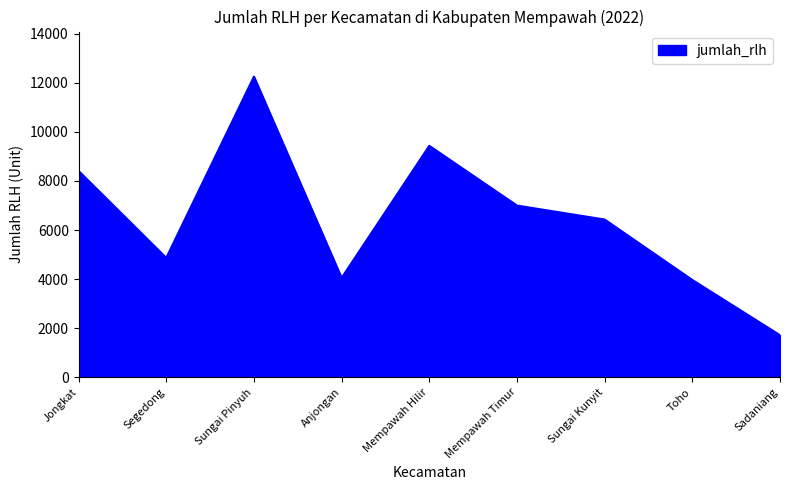

What is the change in value from Anjongan to Sadaniang?

-2336